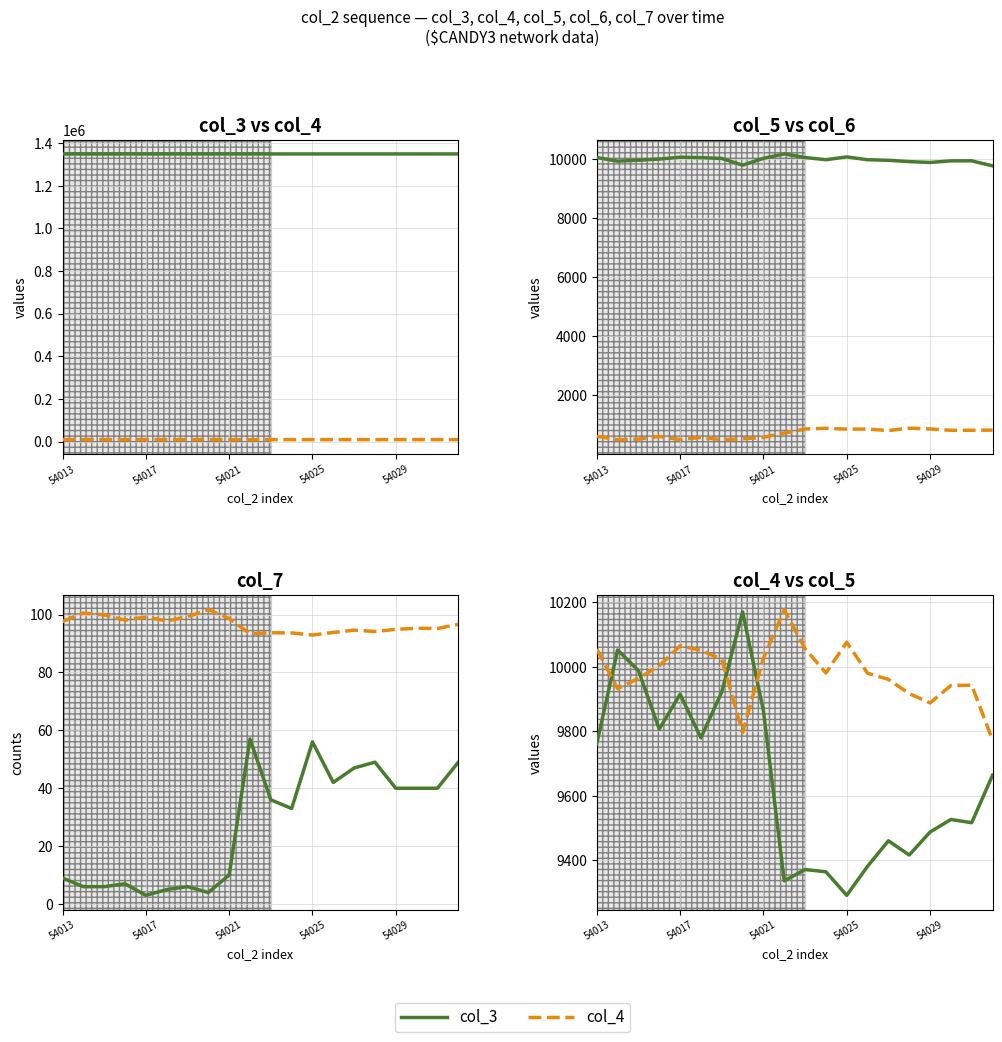

Reading right to left, what are all the values shown in this chart?

col_3: 1348706.0	1348694.0	1348683.0	1348672.0	1348660.0	1348649.0	1348638.0	1348627.0	1348615.0	1348604.0	1348593.0	1348581.0	1348570.0	1348559.0	1348548.0	1348536.0	1348525.0	1348514.0	1348502.0	1348491.0
col_4: 9664.0	9517.0	9527.0	9488.0	9417.0	9461.0	9382.0	9292.0	9365.0	9372.0	9337.0	9864.0	10170.0	9922.0	9780.0	9915.0	9807.0	9988.0	10052.0	9762.0
col_5: 9773.0	9943.0	9942.0	9888.0	9917.0	9961.0	9980.0	10076.0	9981.0	10056.0	10177.0	10027.0	9796.0	10023.0	10051.0	10065.0	10003.0	9964.0	9932.0	10055.0
col_6: 812.0	807.0	806.0	852.0	877.0	797.0	848.0	845.0	873.0	850.0	715.0	566.0	518.0	489.0	565.0	492.0	597.0	506.0	489.0	603.0
col_7: 49.0	40.0	40.0	40.0	49.0	47.0	42.0	56.0	33.0	36.0	57.0	10.0	4.0	6.0	5.0	3.0	7.0	6.0	6.0	9.0
col_4 (x0.01): 96.6	95.2	95.3	94.9	94.2	94.6	93.8	92.9	93.7	93.7	93.4	98.6	101.7	99.2	97.8	99.2	98.1	99.9	100.5	97.6